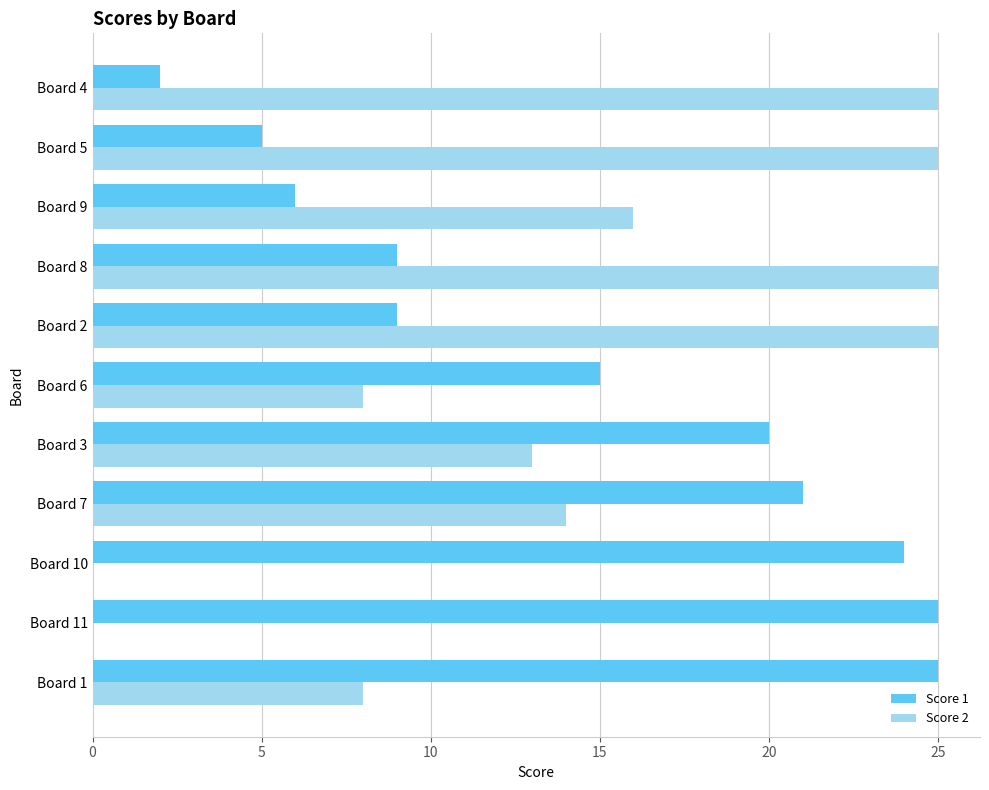

What is the greatest value displayed?

25